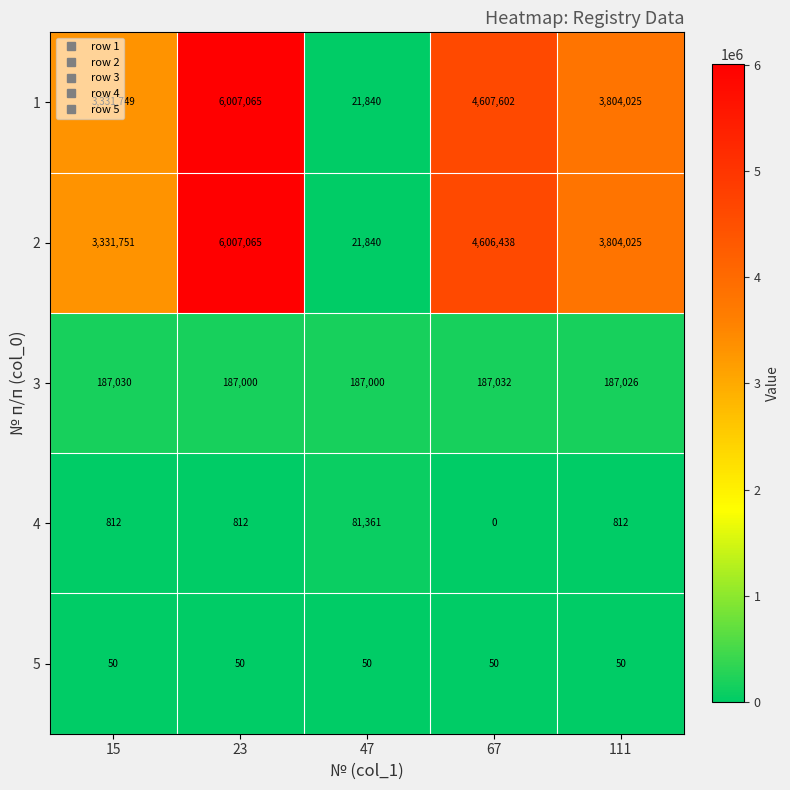

Rank the categories by 1 value from lowest to highest.

47, 15, 111, 67, 23